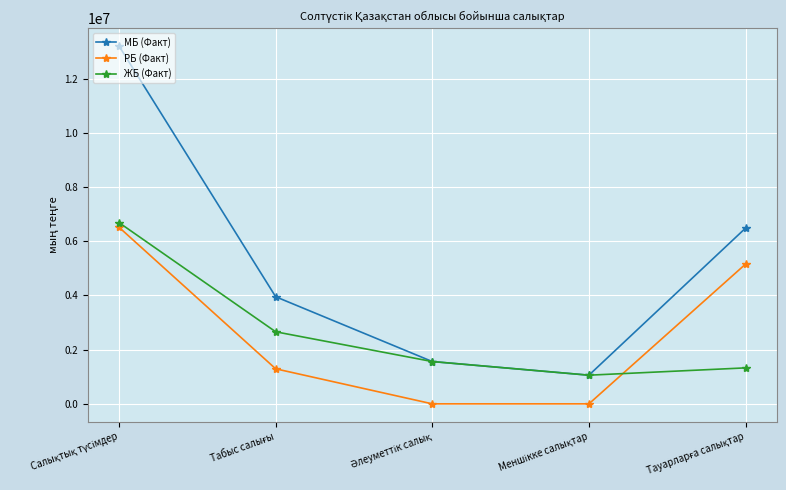

Which series has the largest total across all categories?

МБ (Факт)